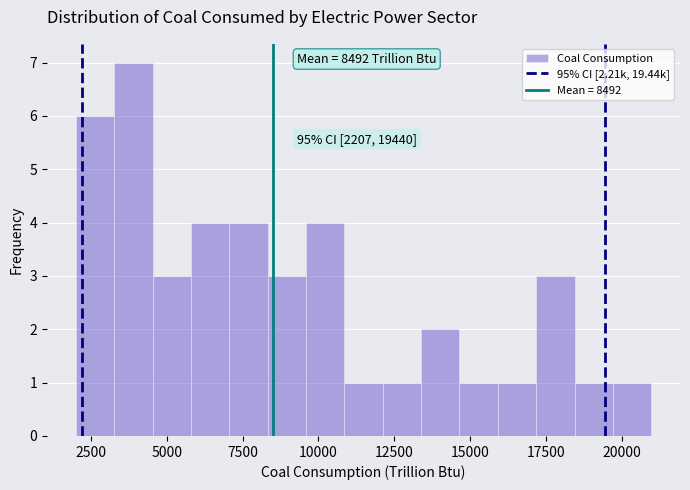

Read against the x-axis, roughly where is the centre of the tallest bar?

4000